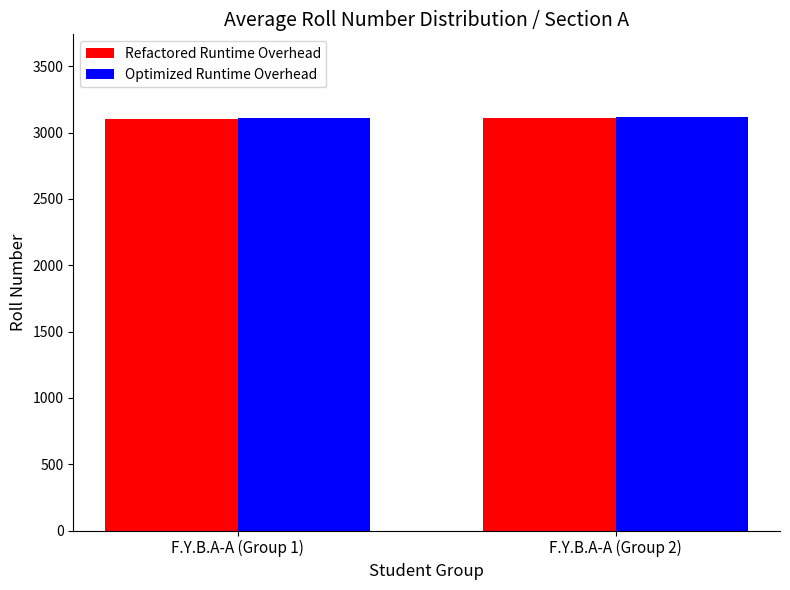

How many groups of bars are there?

2